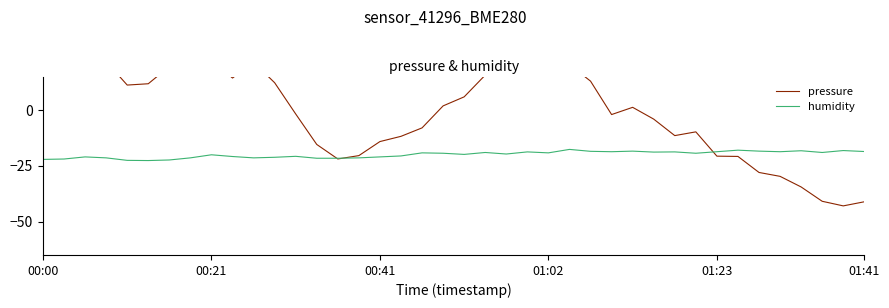

At how many categories does at least one series exceed 24?

5